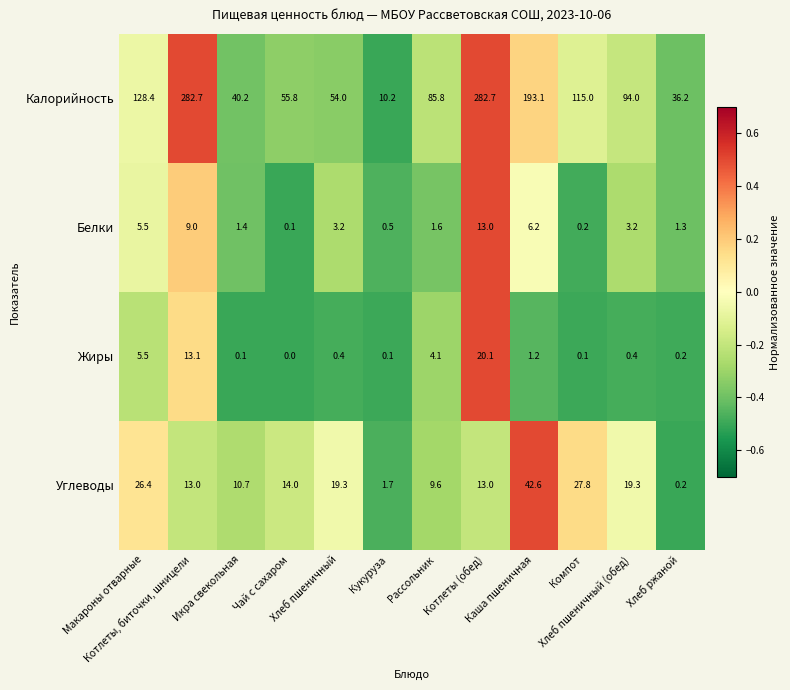

Which series has the widest spread of values?

Калорийность